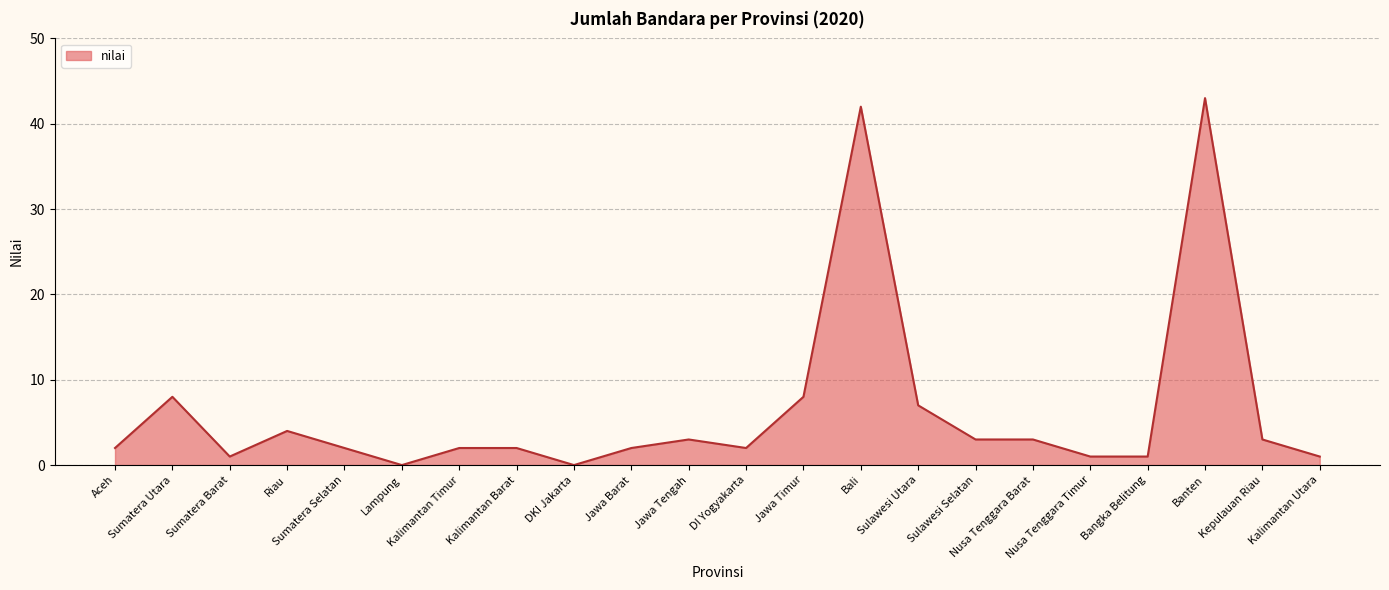

What is the greatest value displayed?

43